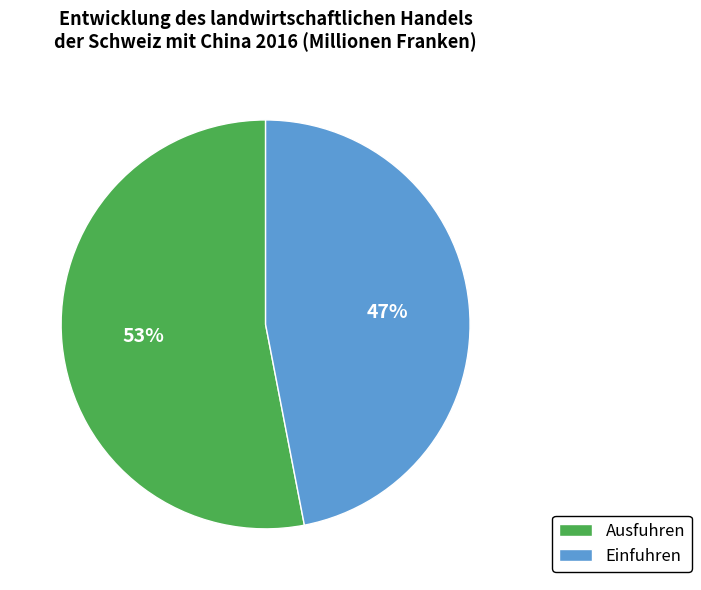

To the nearest percent, what is the combined percentage of Ausfuhren and Einfuhren?

100%